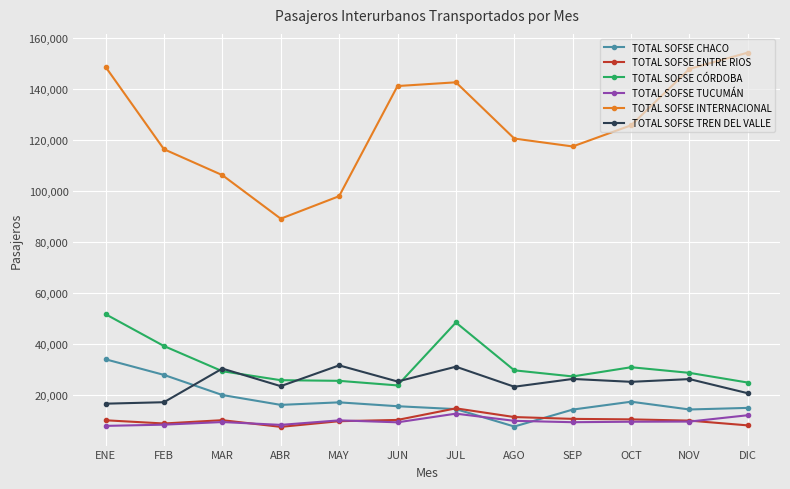

What is the greatest value displayed?

154308